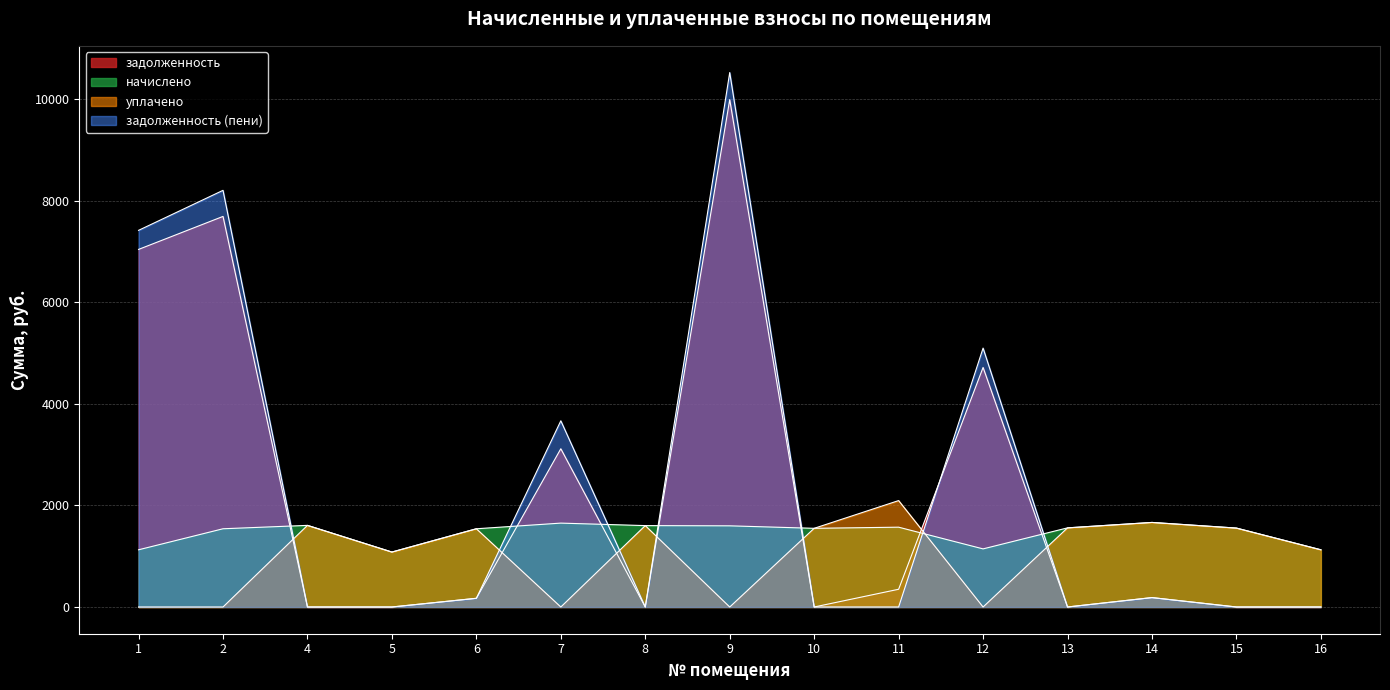

At which category does задолженность reach its first local peak?

2